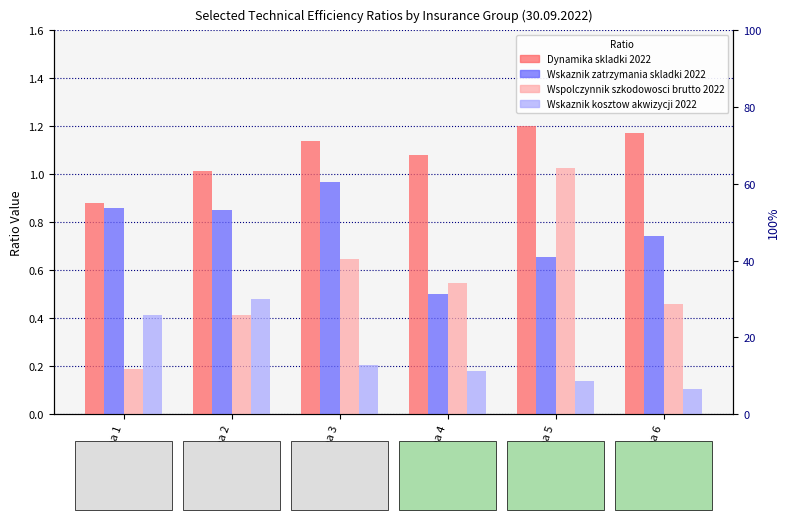

Which category has the highest value across all series?

Grupa 5